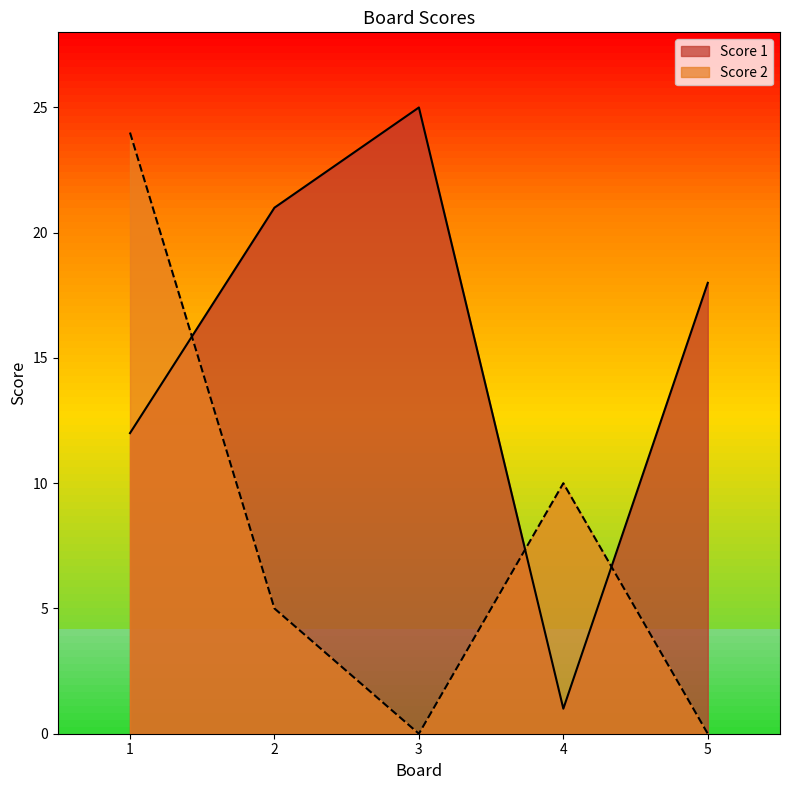

What is the value of the Score 1 point at the 1st from the left?

12